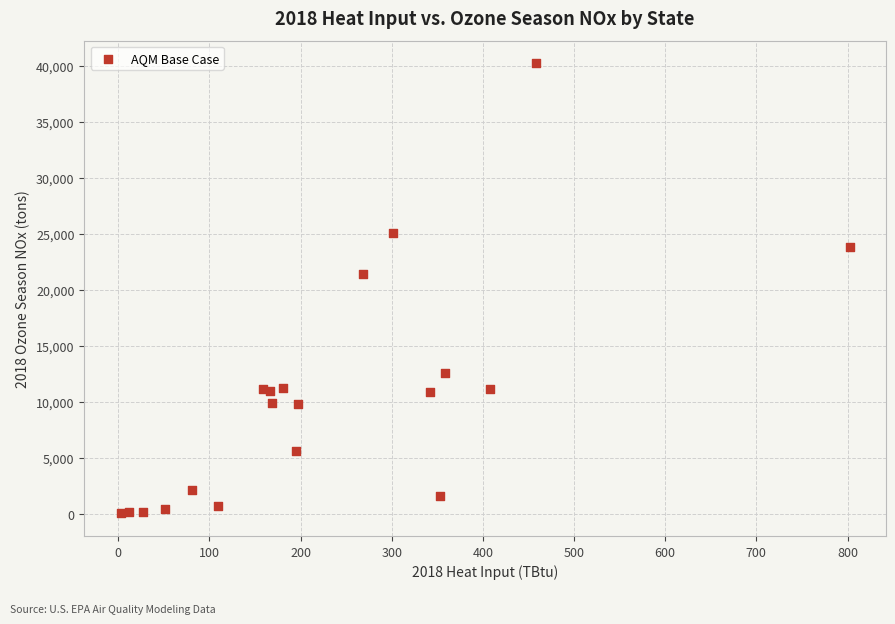

What Y value in the scatter plot is closest to 20119?

21414.8